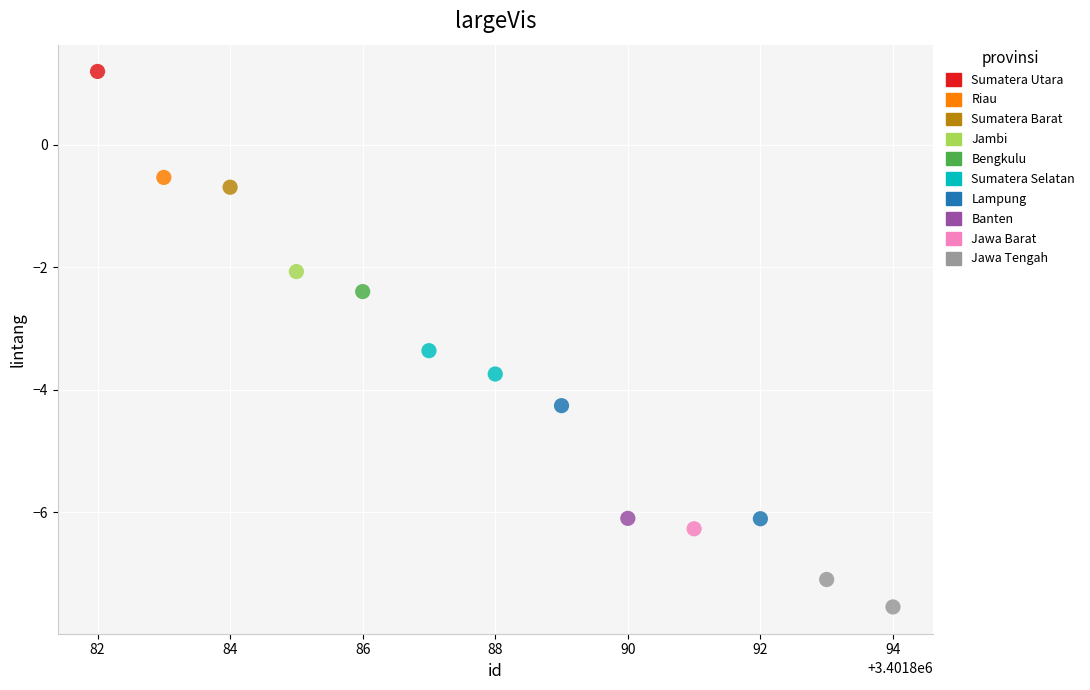

What are all the series names shown in the legend?

Sumatera Utara, Riau, Sumatera Barat, Jambi, Bengkulu, Sumatera Selatan, Lampung, Banten, Jawa Barat, Jawa Tengah